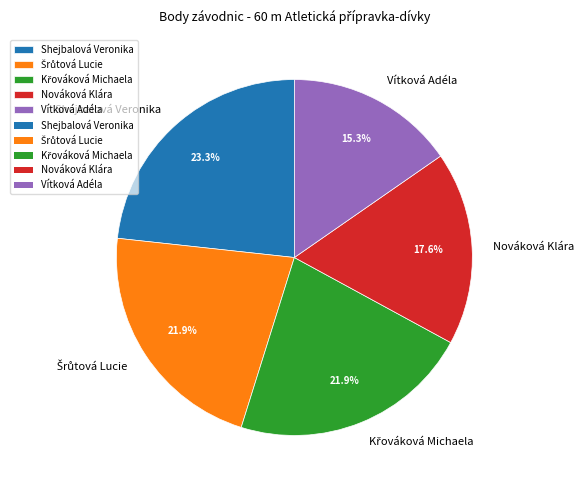

Which slice is the smallest?

Vítková Adéla